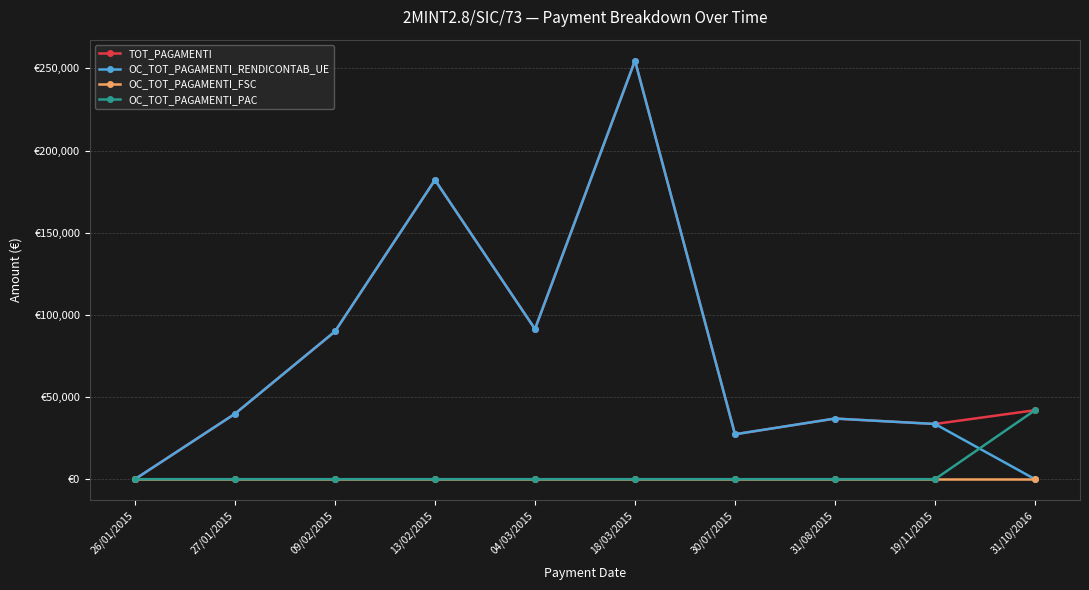

At which category is the sum across all series the highest?

18/03/2015